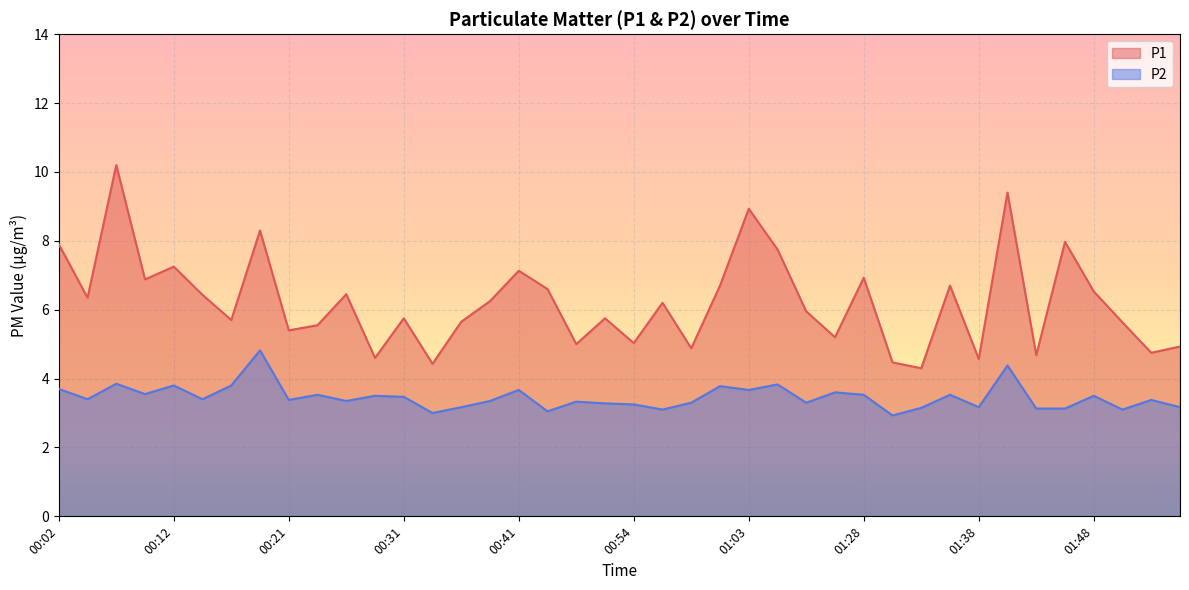

What is the value of the P2 point at the 26th from the left?

3.8